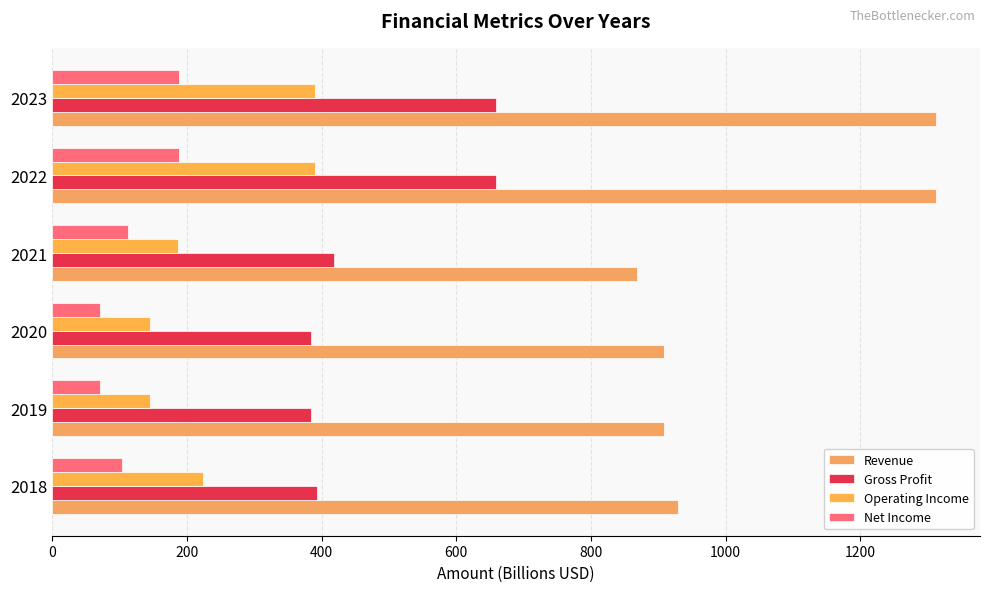

How many series are shown in this chart?

4